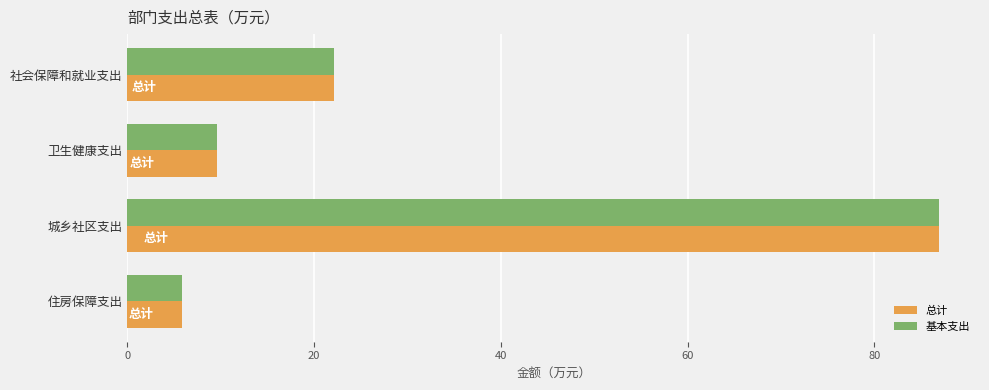

At which label is 总计 closest to 46?

社会保障和就业支出